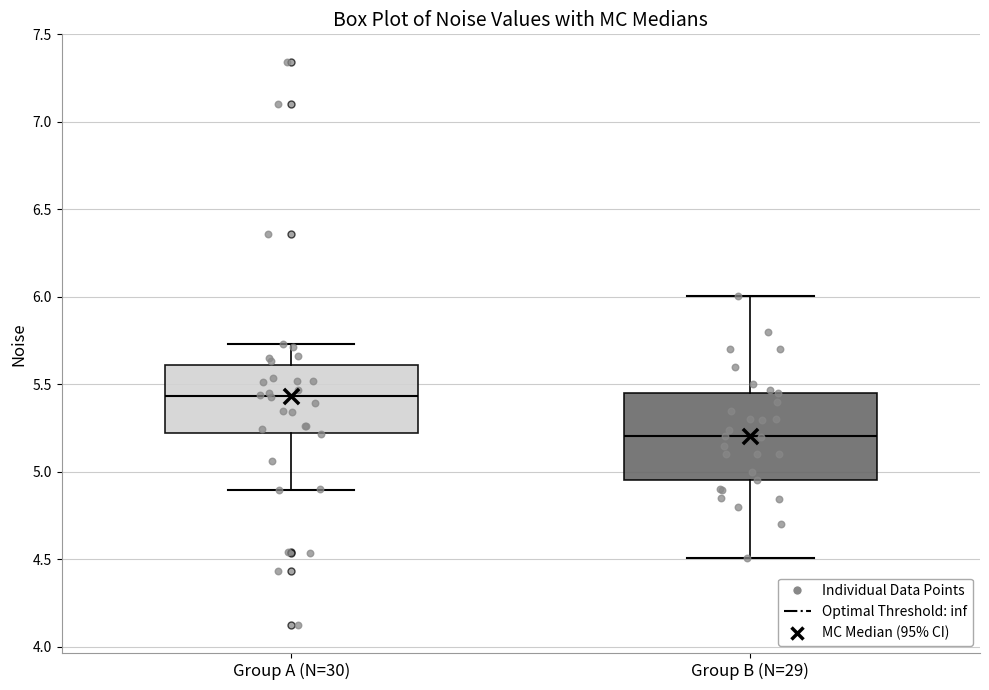

Comparing the boxes themselves (not the whiskers), which one is the tallest?

Group B (N=29)